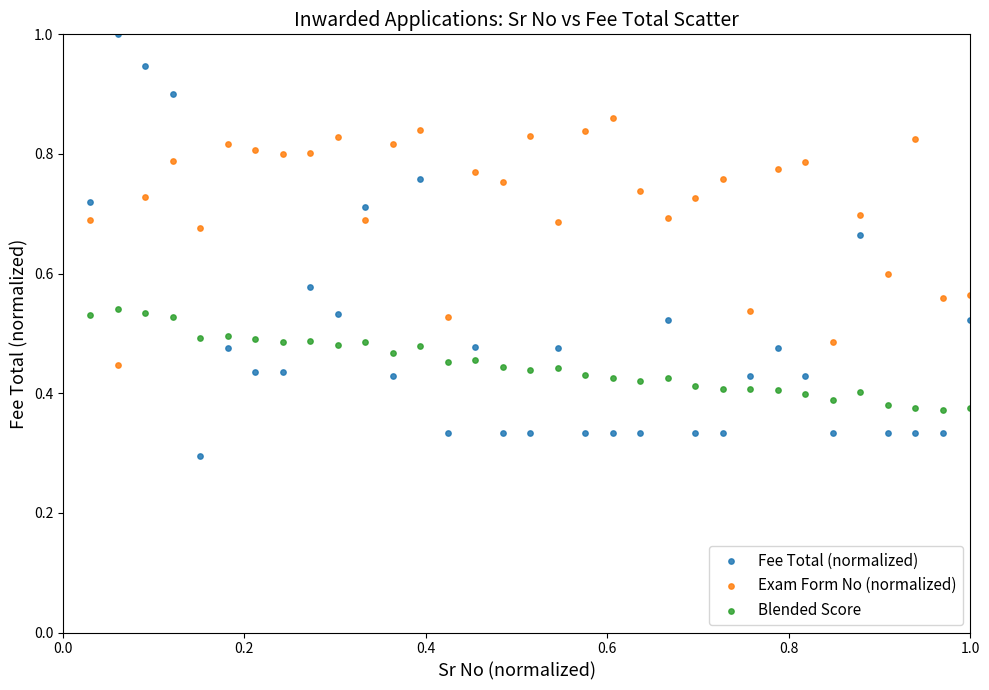

Which series has the largest Y range (max minus min)?

Fee Total (normalized)